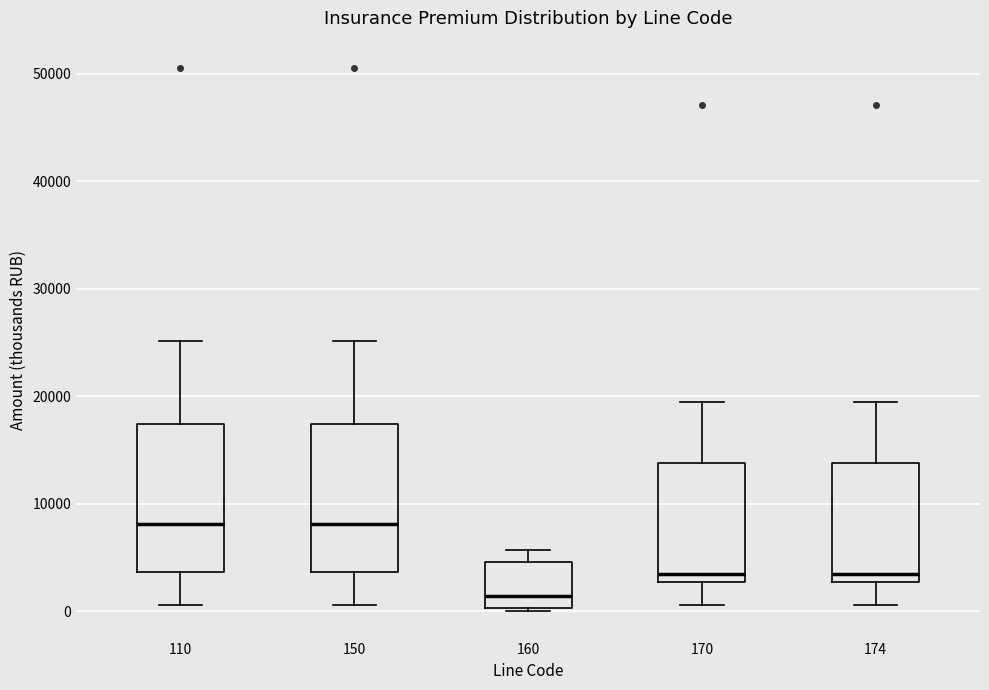

Reading left to right, transcribe this box plot: for each box, give where its median line is, the range the box spans, and where its two whiskers end, as read against the y-axis. The values are not printed on the chart, so give them approximately, as read against the axis.

110: median 8000, box 4000 to 17000, whiskers 1000 to 25000
150: median 8000, box 4000 to 17000, whiskers 1000 to 25000
160: median 1000, box 0 to 5000, whiskers 0 (just below the box's lower edge) to 6000
170: median 4000, box 3000 to 14000, whiskers 1000 to 19000
174: median 4000, box 3000 to 14000, whiskers 1000 to 19000